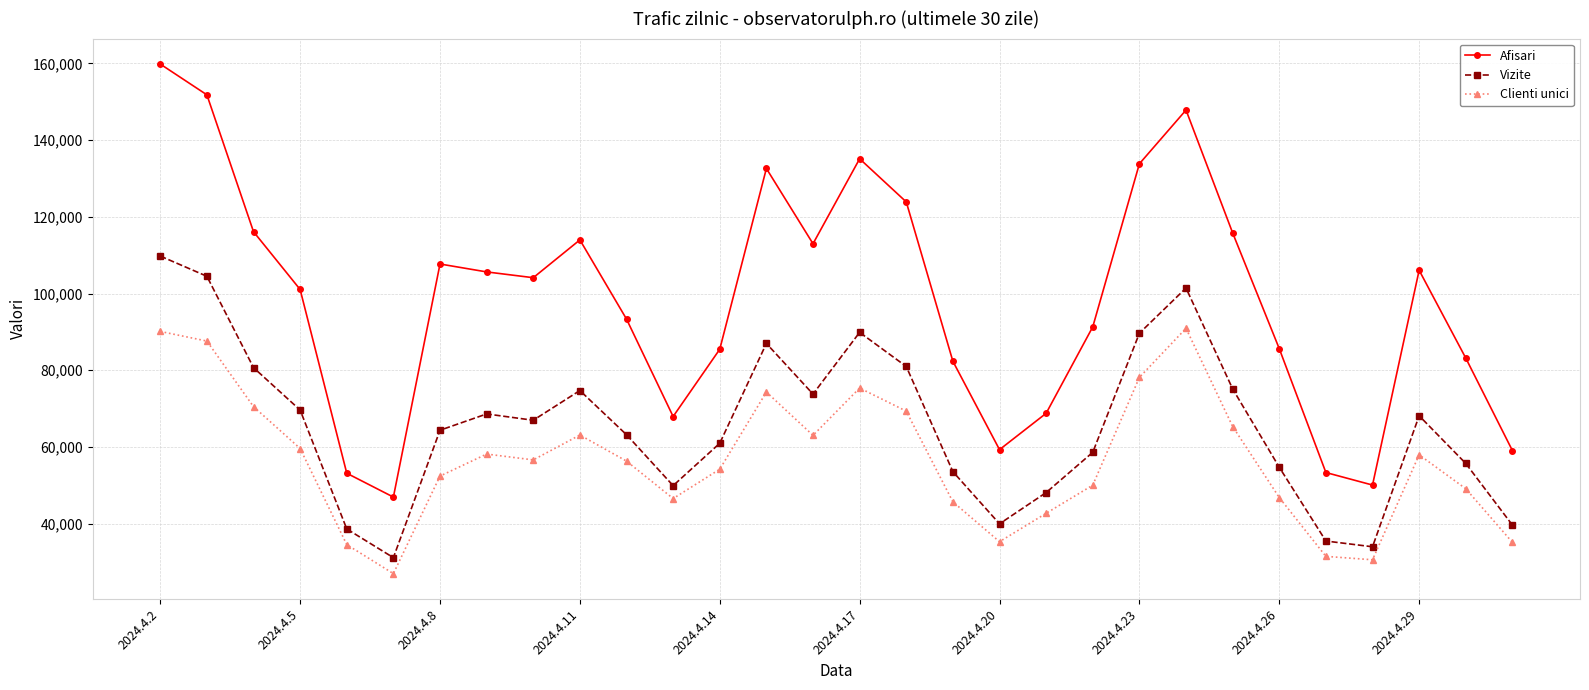

Which series has the largest range (max minus min)?

Afisari